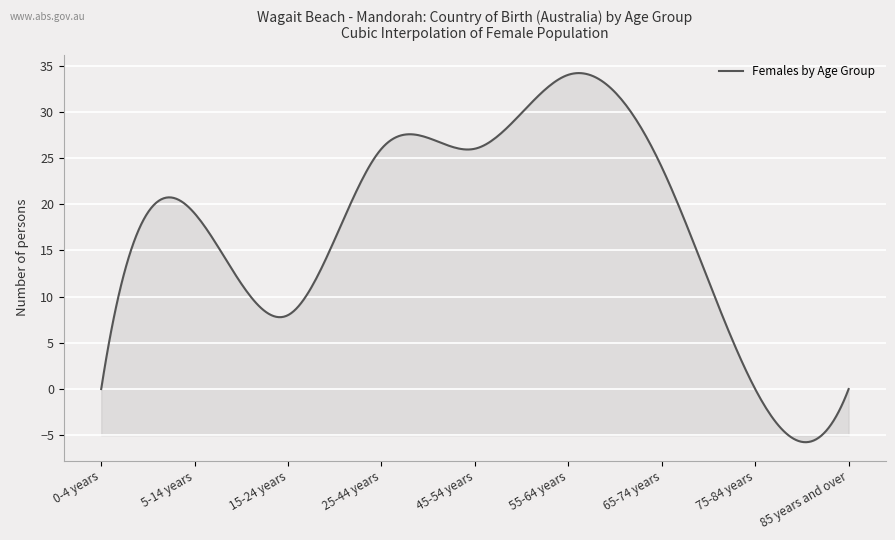

What is the maximum value shown in the chart?

34.2